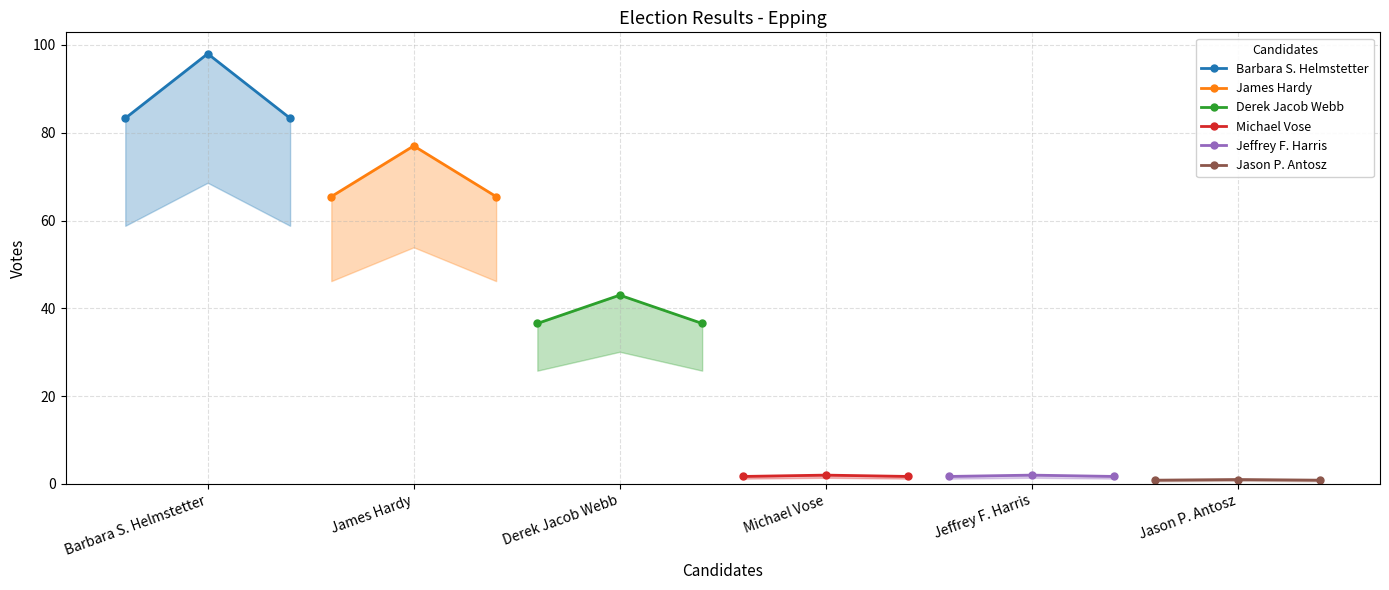

The value of Michael Vose at Barbara S. Helmstetter is 0.7. True or false?

False